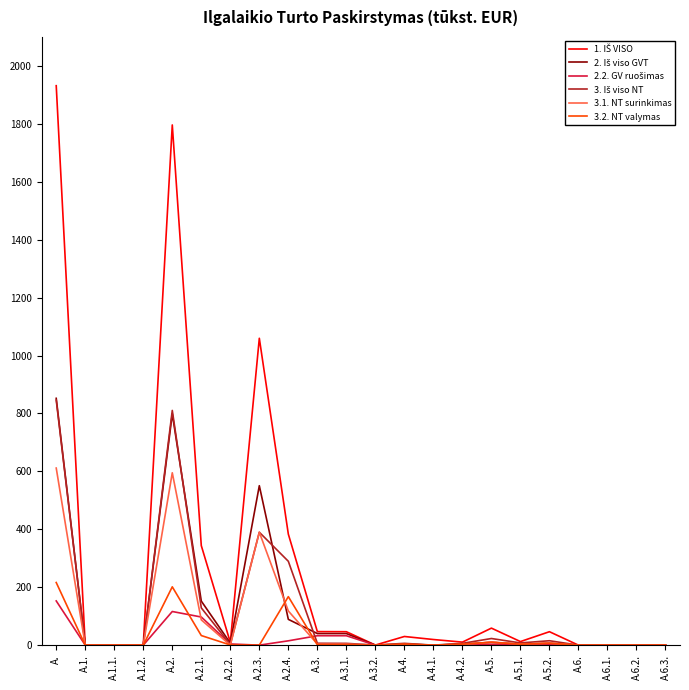

At which category is the sum across all series the highest?

A.